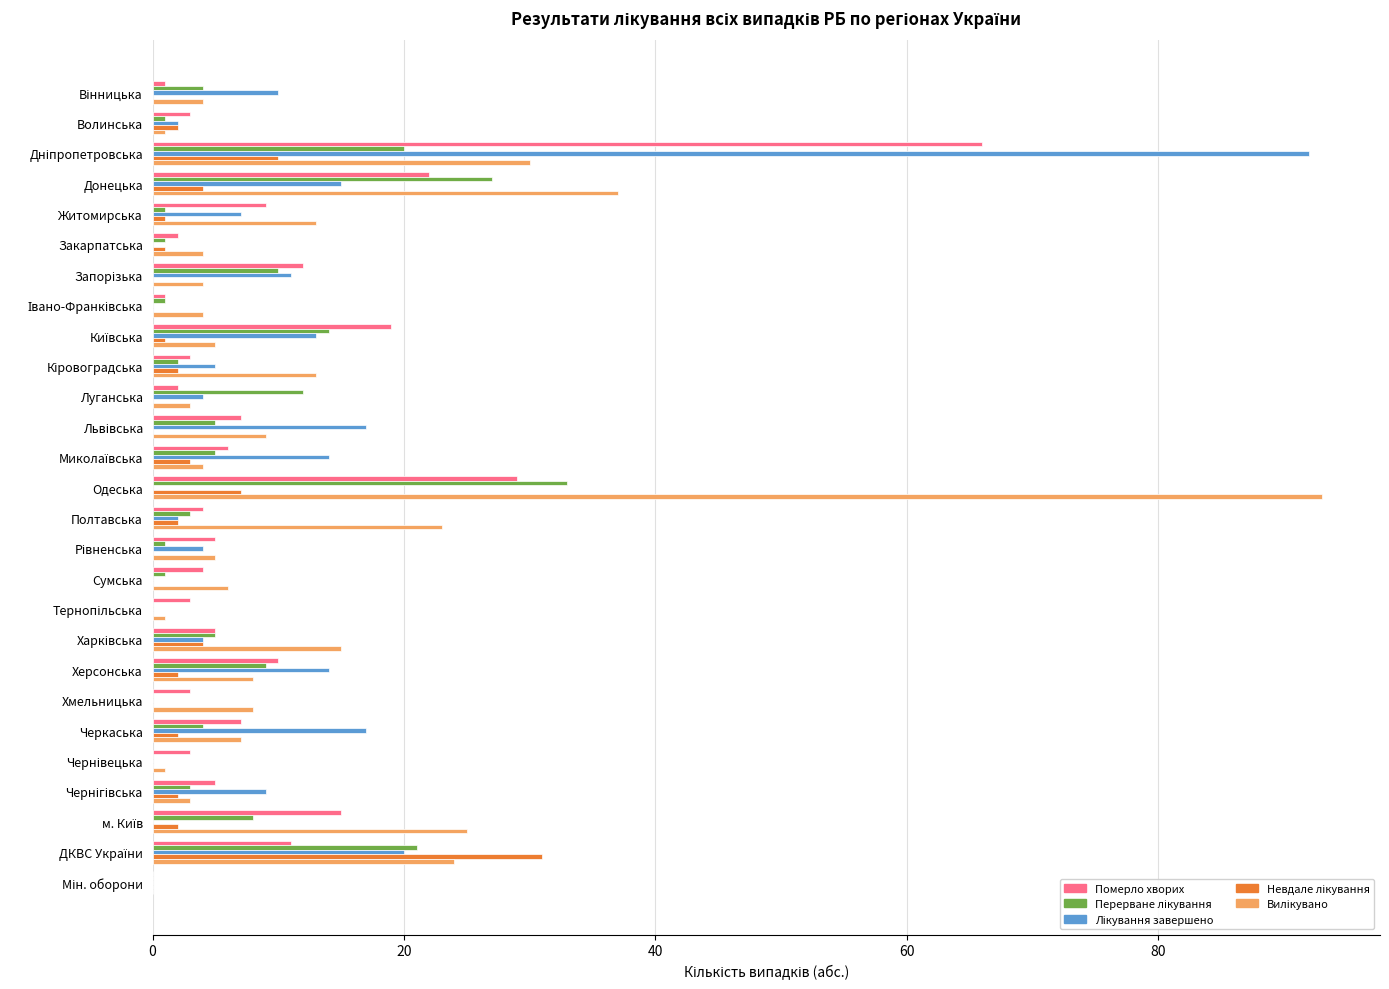

What is the total value across all series at Черкаська?

37